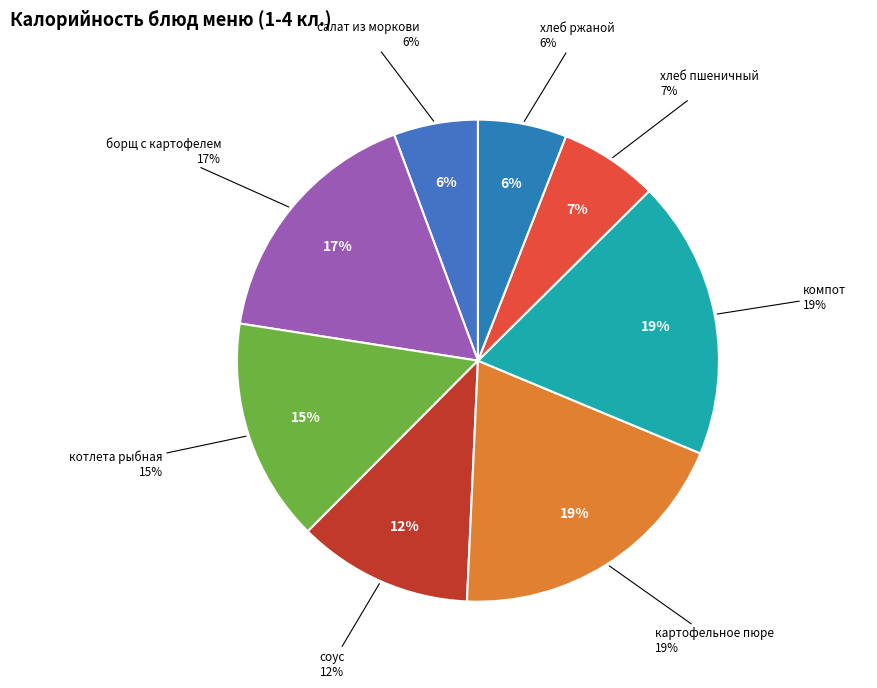

Count the number of slices in the pie.

8